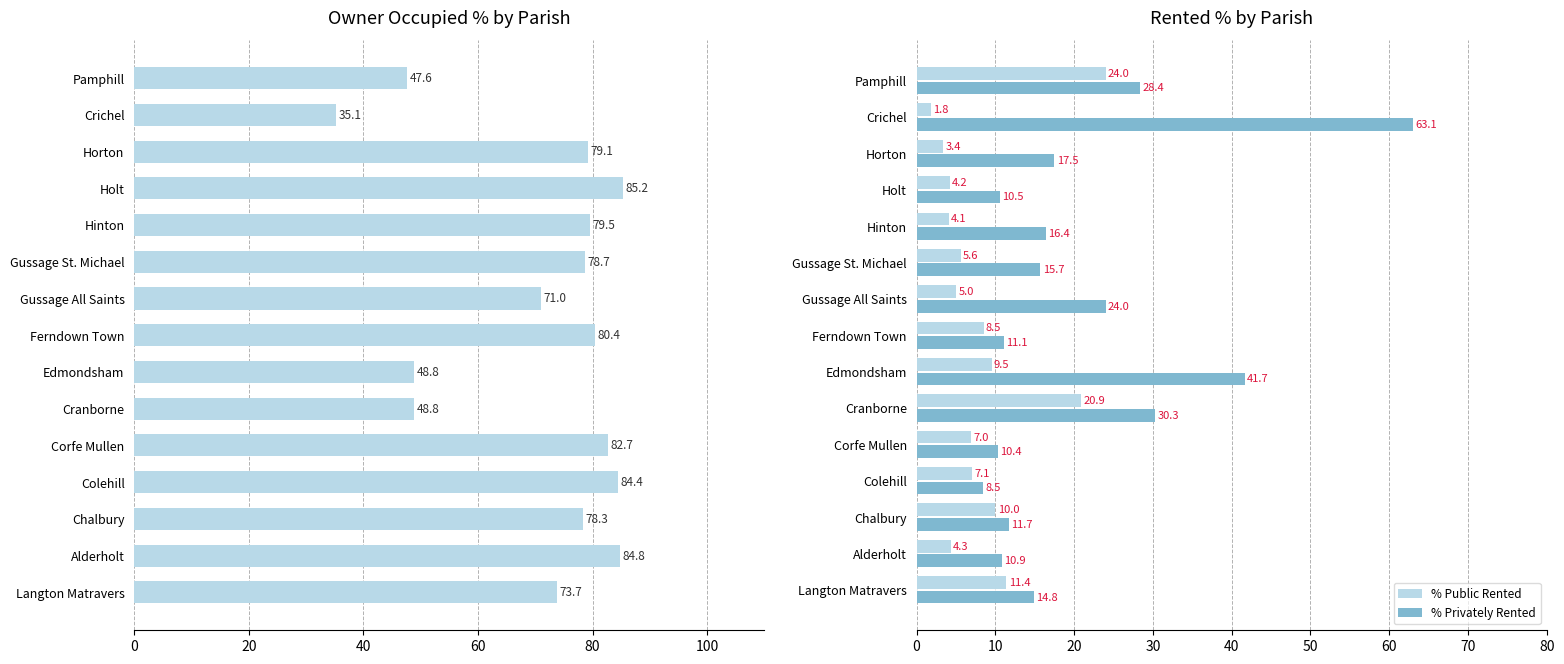

What is the difference between the second highest and second lowest values in the % Privately Rented series?

31.3